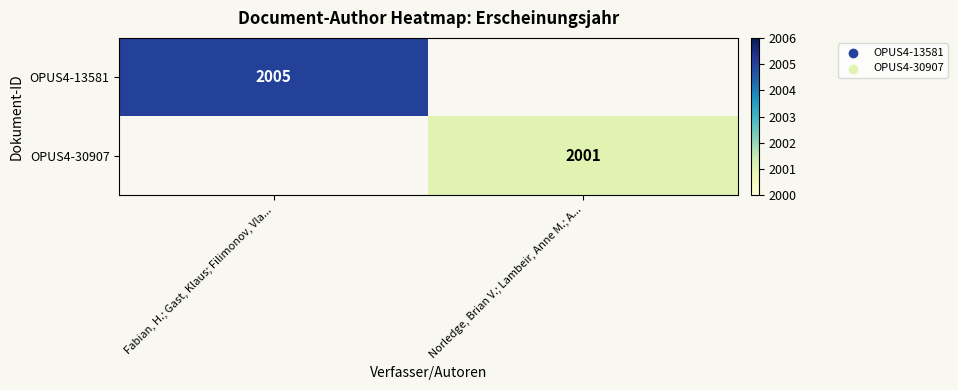

Is it true that OPUS4-30907 equals 1241 at Norledge, Brian V.; Lambeir, Anne M.; A...?

False